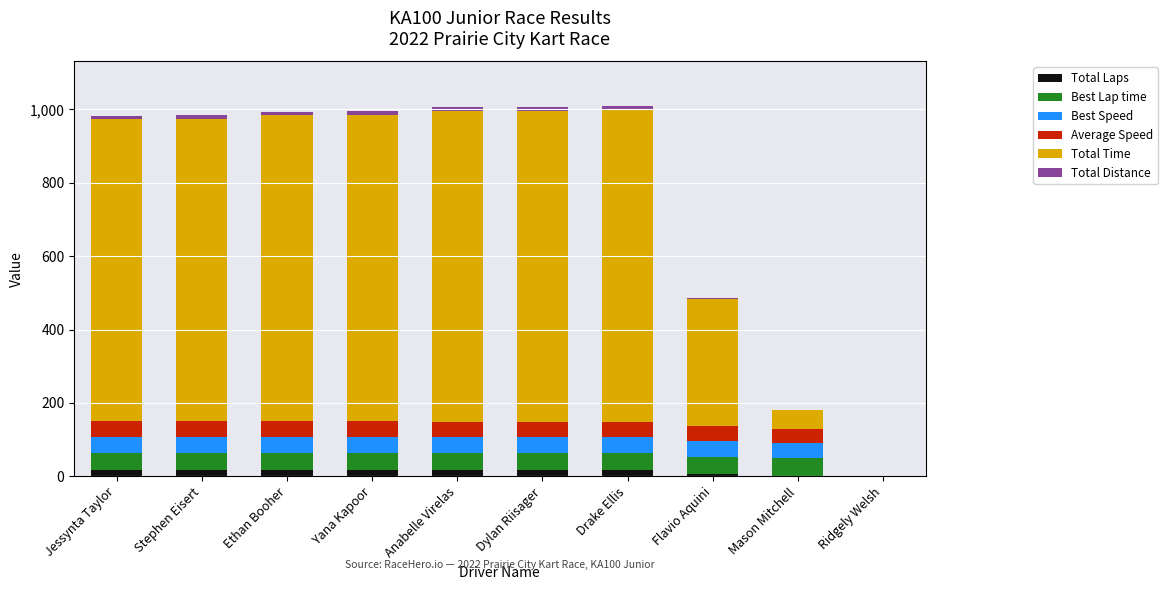

How many categories are shown in the chart?

10